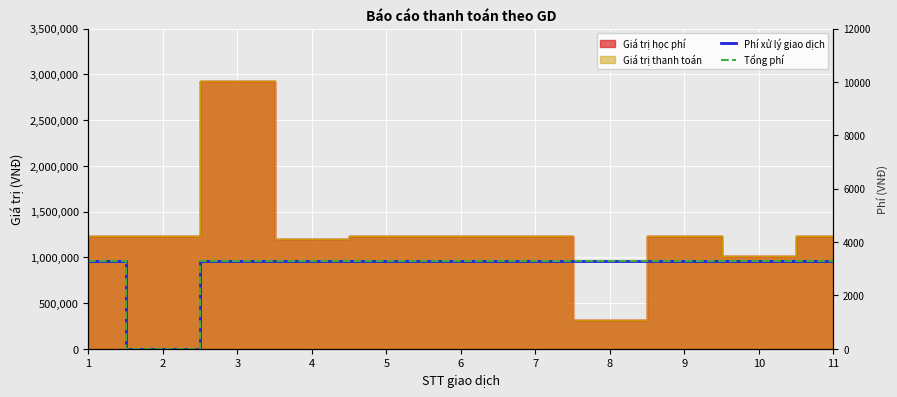

True or false: Phí xử lý giao dịch has more than 2 interior local peaks.

False